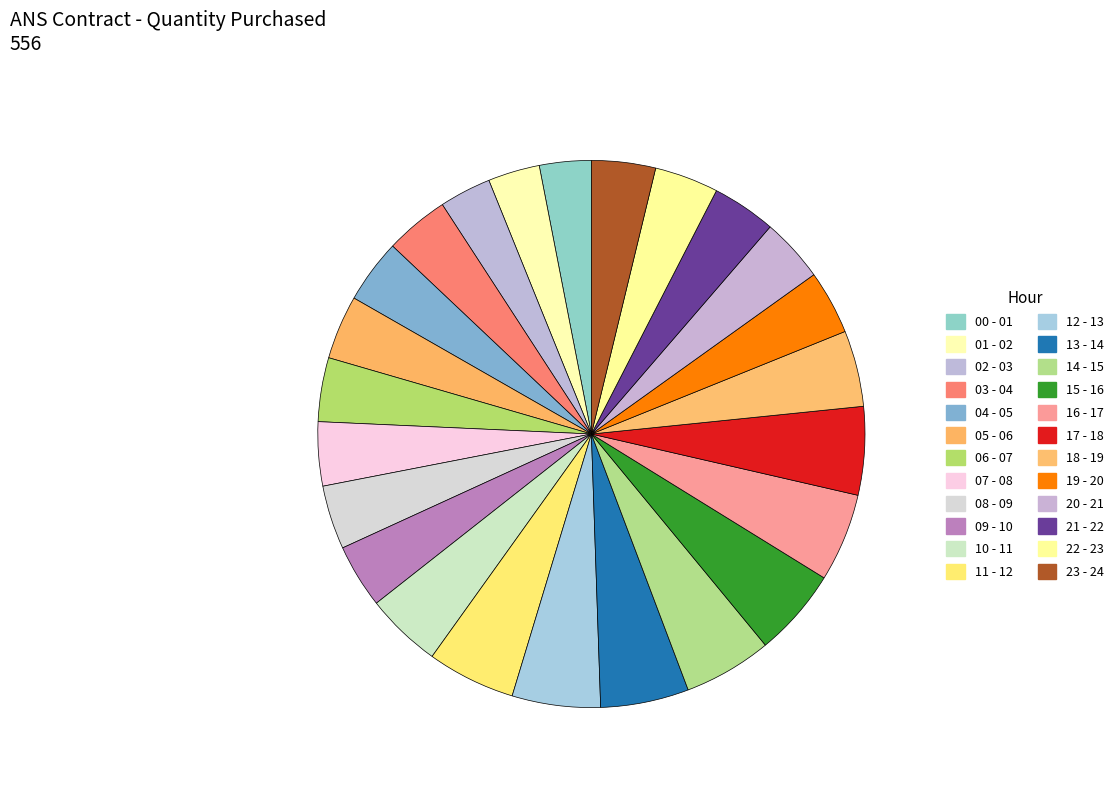

How many segments does this pie chart have?

24